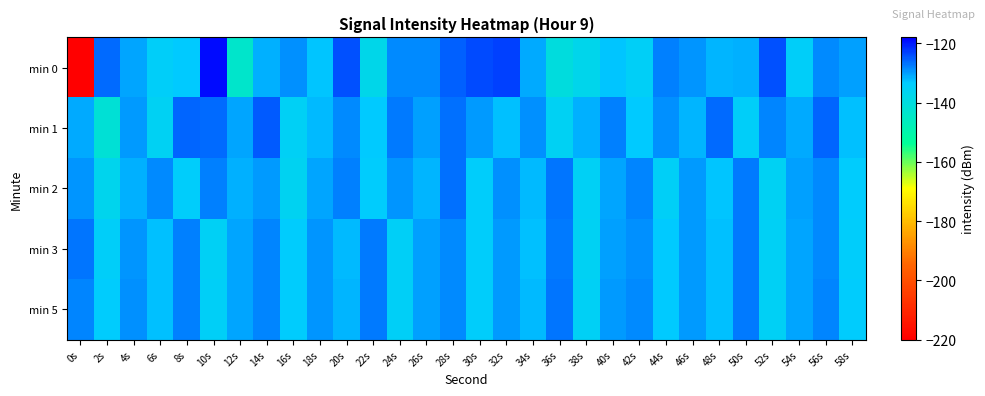

Reading left to right, list all the values displayed in this chart.

min 0: 0s=-219.9	2s=-126.3	4s=-130.7	6s=-134.7	8s=-133.3	10s=-118.8	12s=-143.6	14s=-131.3	16s=-128.9	18s=-133.0	20s=-124.1	22s=-137.8	24s=-128.5	26s=-128.4	28s=-125.3	30s=-123.6	32s=-122.8	34s=-131.1	36s=-140.1	38s=-137.2	40s=-132.9	42s=-135.1	44s=-127.7	46s=-129.2	48s=-131.6	50s=-131.4	52s=-124.1	54s=-134.4	56s=-128.6	58s=-130.1
min 1: 0s=-131.0	2s=-141.5	4s=-129.9	6s=-135.6	8s=-125.8	10s=-126.2	12s=-130.7	14s=-125.0	16s=-135.2	18s=-132.2	20s=-128.5	22s=-133.2	24s=-127.3	26s=-130.1	28s=-126.4	30s=-129.8	32s=-132.7	34s=-128.9	36s=-135.6	38s=-131.2	40s=-127.8	42s=-133.5	44s=-129.1	46s=-131.8	48s=-126.2	50s=-134.7	52s=-128.3	54s=-130.9	56s=-125.6	58s=-132.4
min 2: 0s=-129.5	2s=-136.8	4s=-131.2	6s=-128.7	8s=-134.3	10s=-127.9	12s=-131.5	14s=-129.8	16s=-136.2	18s=-130.4	20s=-127.6	22s=-133.9	24s=-129.2	26s=-131.8	28s=-126.5	30s=-134.1	32s=-128.8	34s=-132.3	36s=-127.1	38s=-135.5	40s=-130.7	42s=-128.2	44s=-134.8	46s=-129.6	48s=-132.9	50s=-127.4	52s=-135.8	54s=-130.2	56s=-128.5	58s=-133.6
min 3: 0s=-126.9	2s=-134.5	4s=-129.3	6s=-132.7	8s=-127.8	10s=-135.2	12s=-130.6	14s=-128.1	16s=-133.8	18s=-129.4	20s=-132.1	22s=-127.5	24s=-135.0	26s=-130.3	28s=-128.6	30s=-134.2	32s=-129.7	34s=-132.5	36s=-127.2	38s=-135.6	40s=-130.1	42s=-128.9	44s=-133.4	46s=-129.8	48s=-132.6	50s=-127.3	52s=-135.3	54s=-130.7	56s=-128.4	58s=-134.0
min 5: 0s=-128.2	2s=-133.7	4s=-129.1	6s=-132.4	8s=-127.6	10s=-135.1	12s=-130.5	14s=-128.0	16s=-133.6	18s=-129.3	20s=-131.9	22s=-127.4	24s=-134.8	26s=-130.2	28s=-128.5	30s=-134.0	32s=-129.6	34s=-132.3	36s=-127.1	38s=-135.4	40s=-129.9	42s=-128.7	44s=-133.3	46s=-129.7	48s=-132.5	50s=-127.2	52s=-135.2	54s=-130.6	56s=-128.3	58s=-133.9